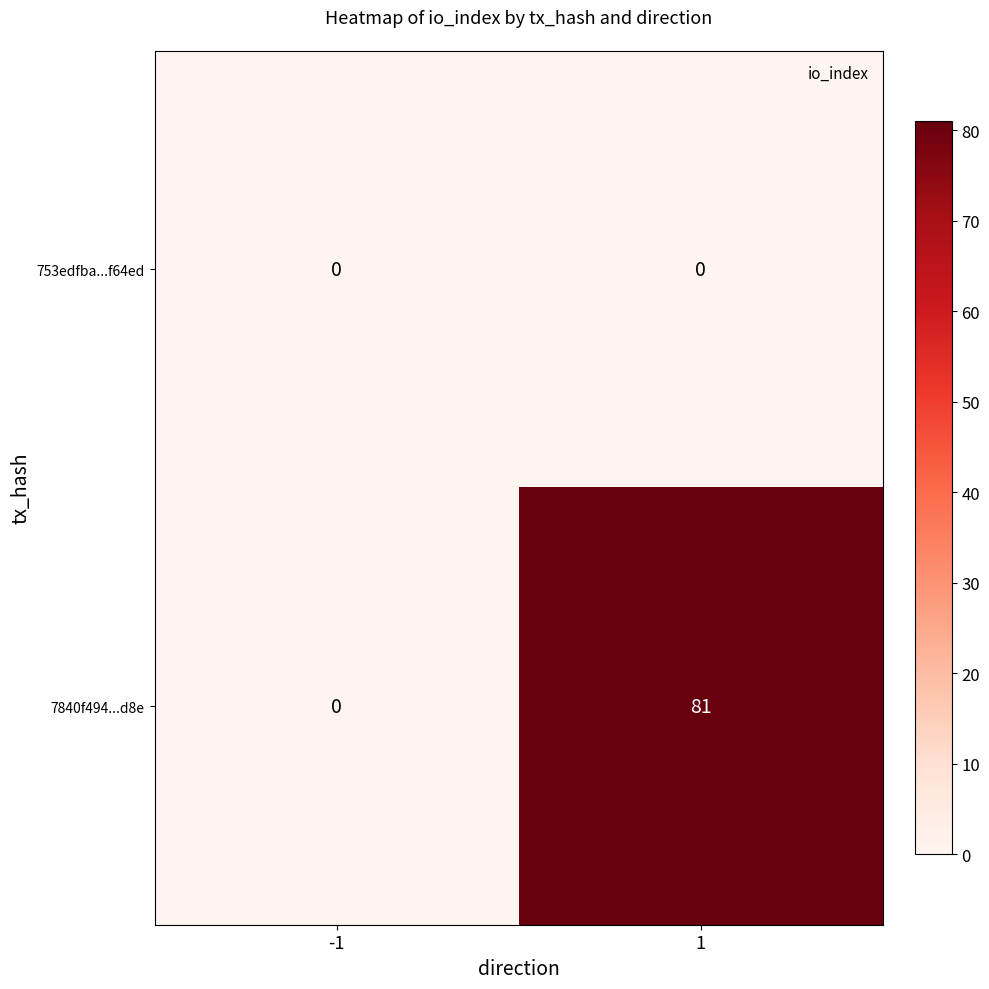

At which category is the sum across all series the highest?

1